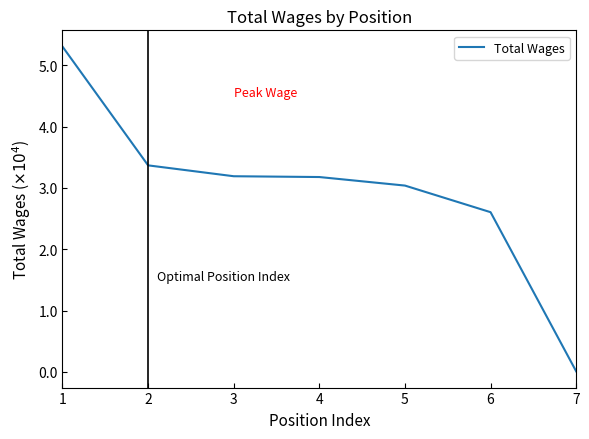

Rank the categories by value from lowest to highest.

7, 6, 5, 4, 3, 2, 1